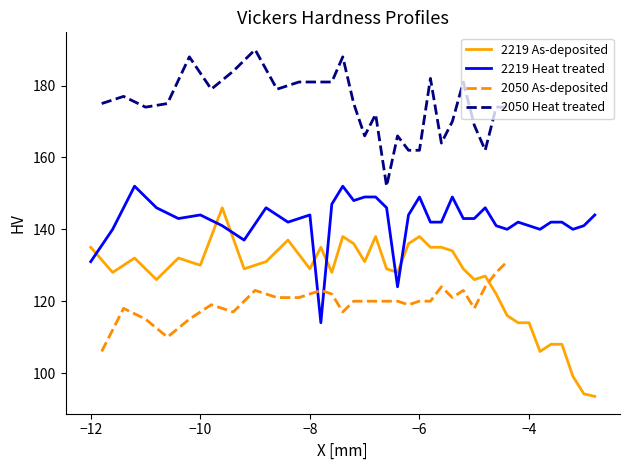

What is the value of the 2219 H-prof As-dep point at the 8th from the left?

129.0